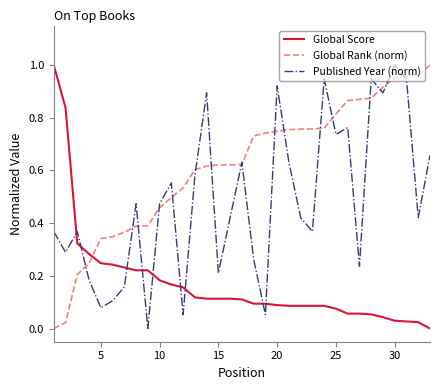

What are all the series names shown in the legend?

Global Score, Global Rank (norm), Published Year (norm)